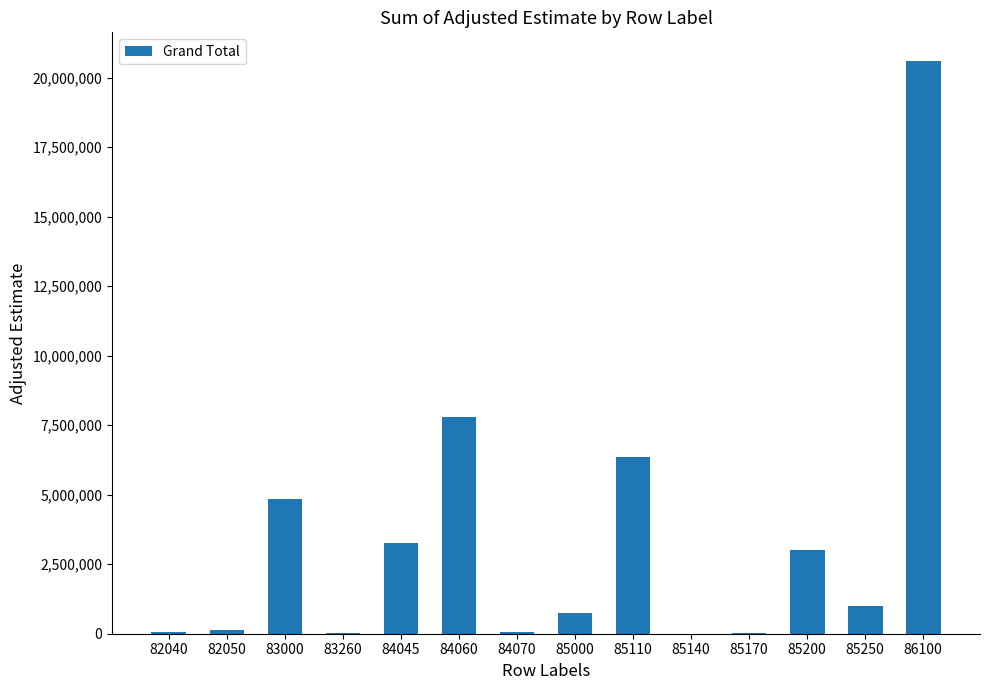

What is the sum of all values?

47959343.7